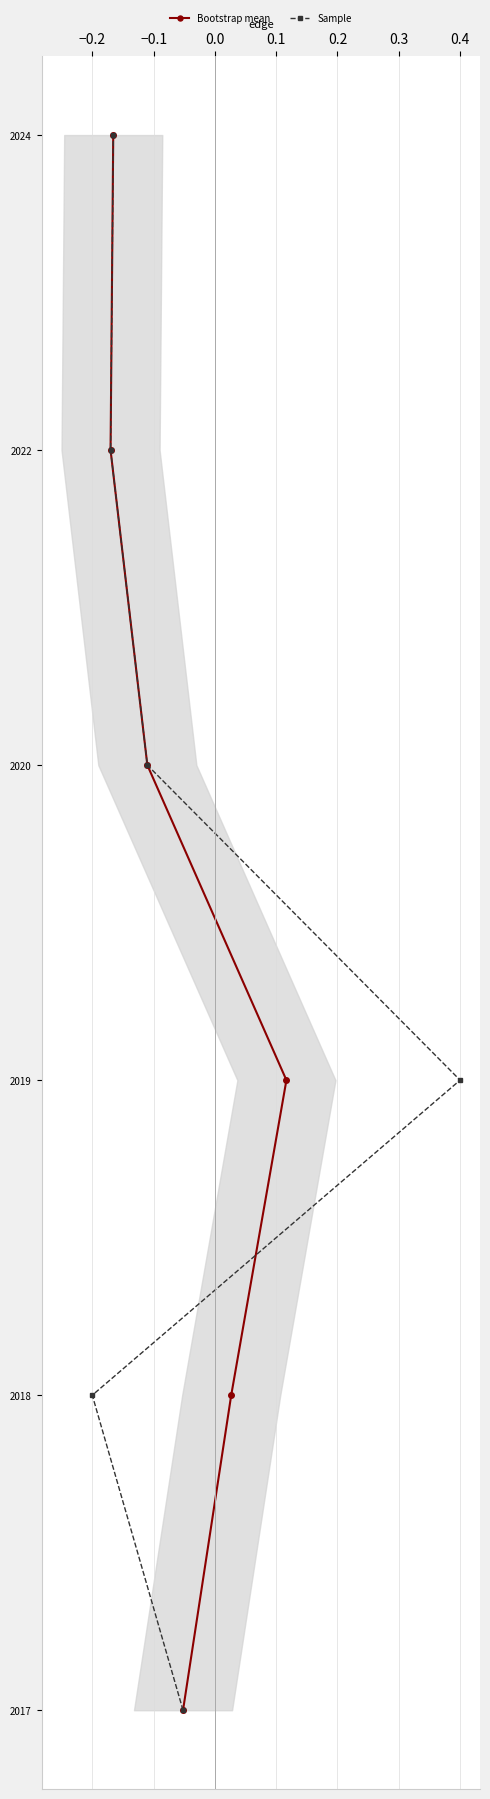

Does the chart display data point markers on the line(s)?

Yes